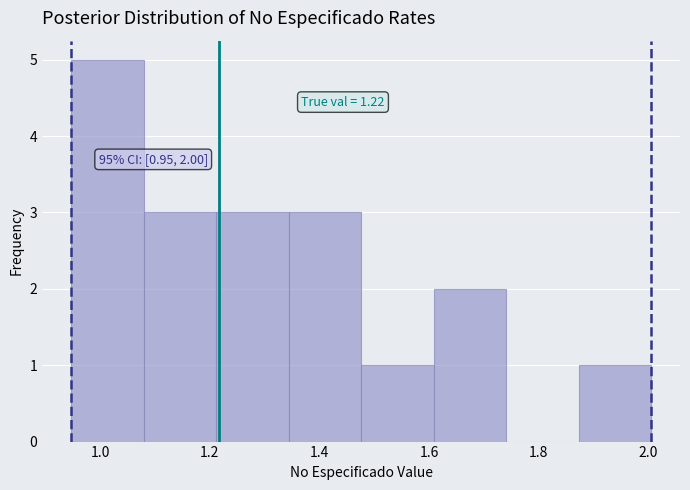

Over which range of the x-axis is the bar tallest?

0.94 to 1.08